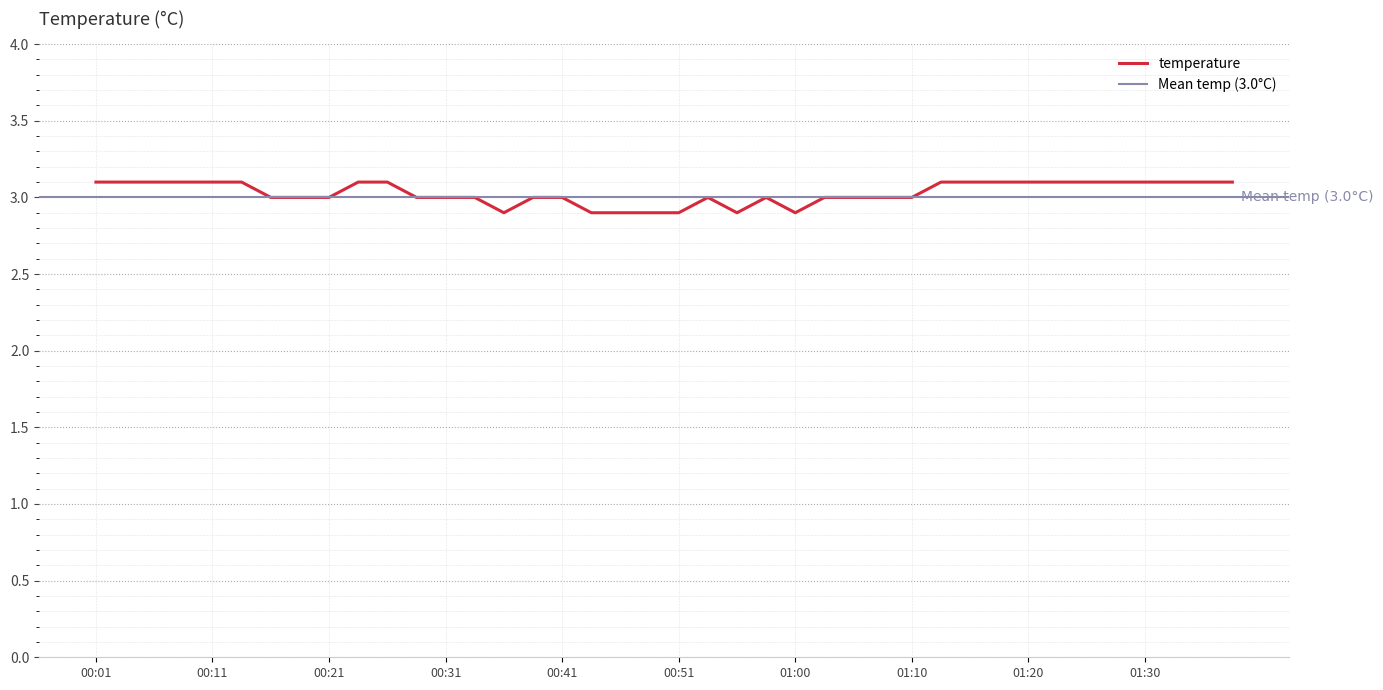

Count the number of values greater than 3.

19